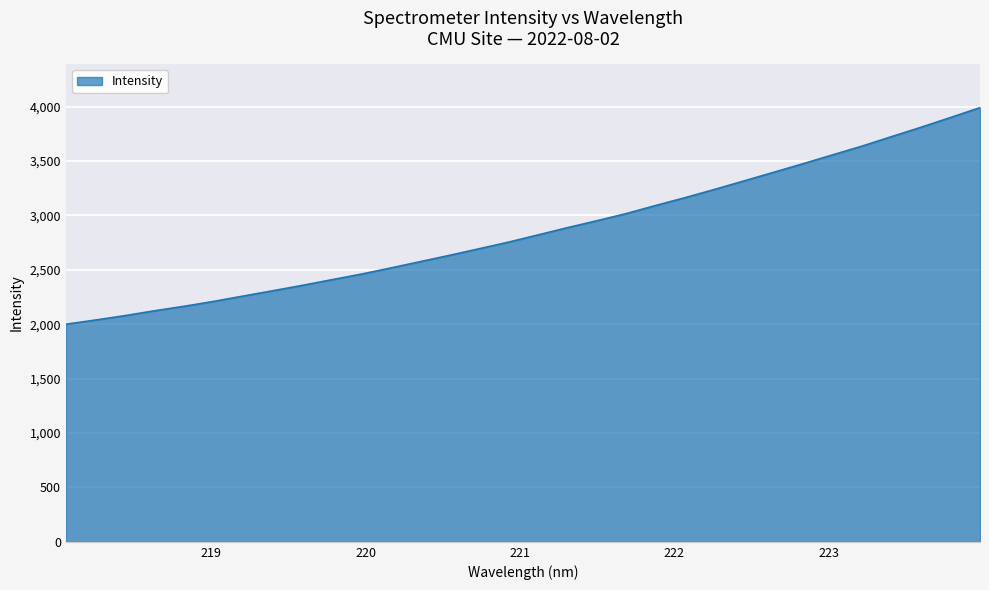

What is the maximum value shown in the chart?

3989.8